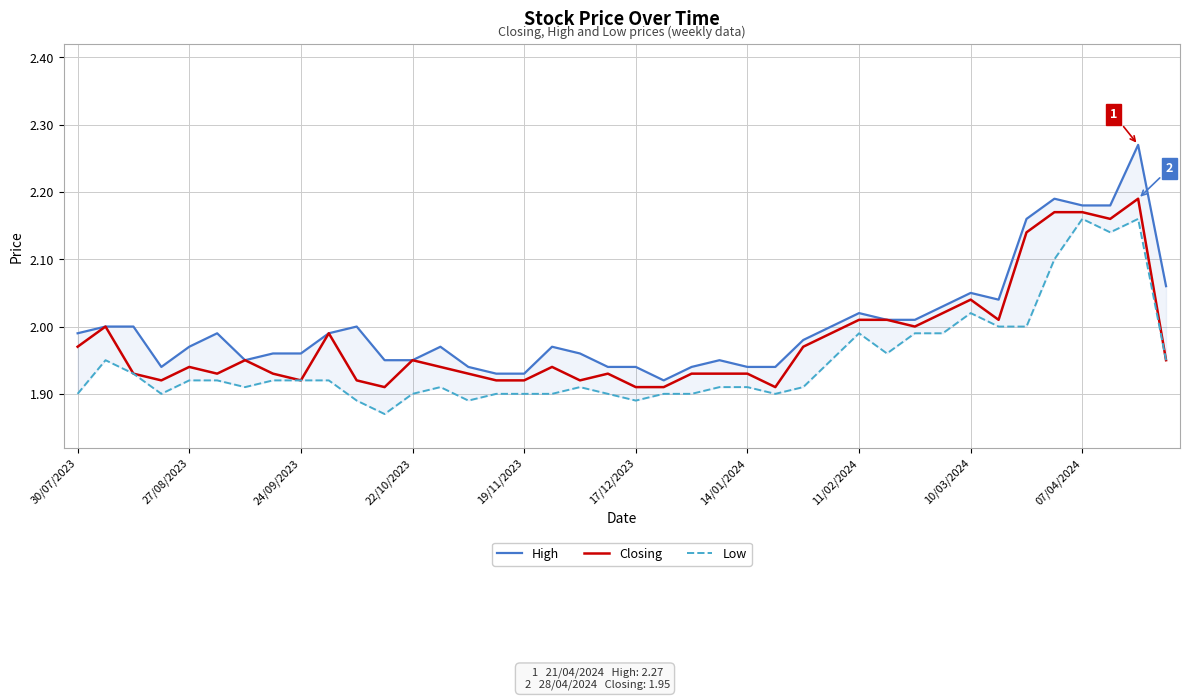

How many distinct data groups are displayed?

3